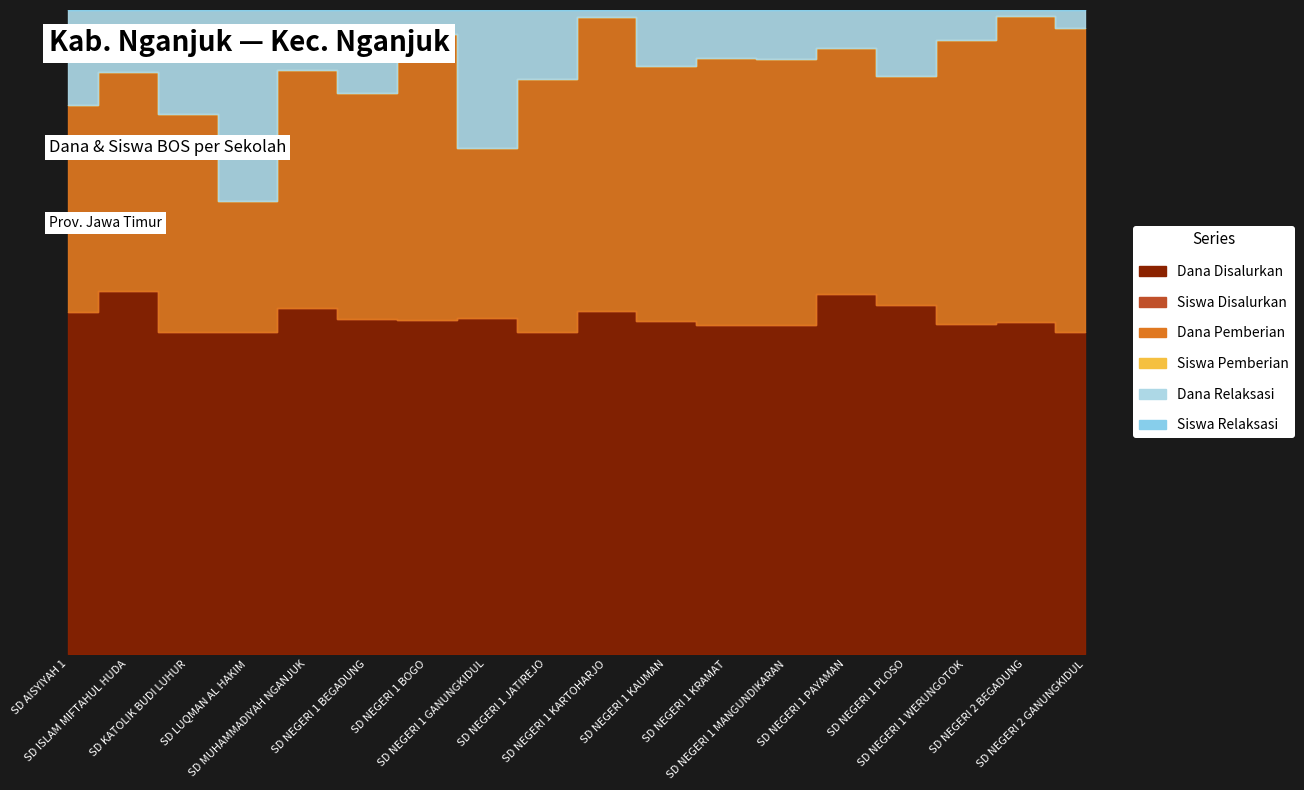

What is the sum of the Dana Pemberian values at SD NEGERI 1 JATIREJO and SD ISLAM MIFTAHUL HUDA?

36900000